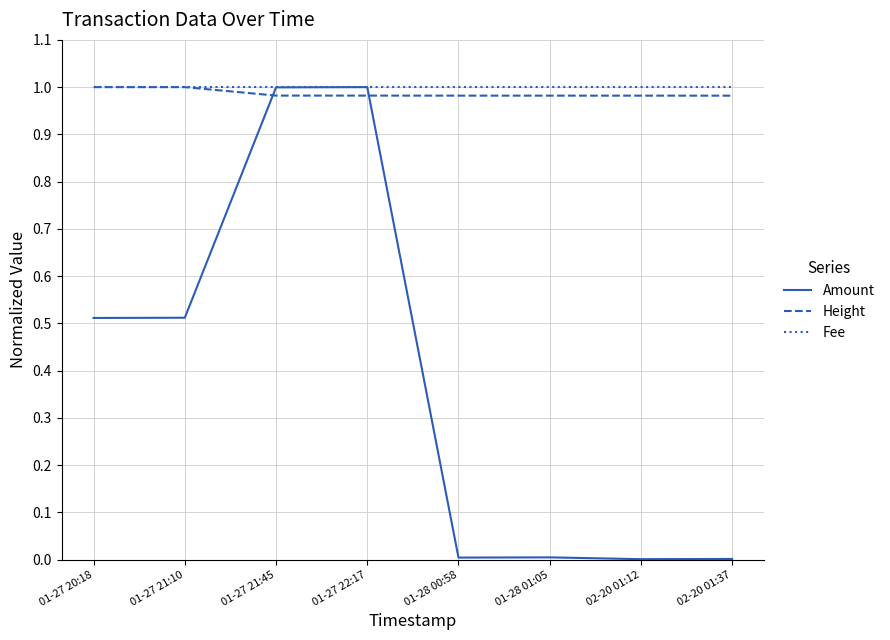

Is it true that Fee equals 1.0 at 01-27 21:10?

True